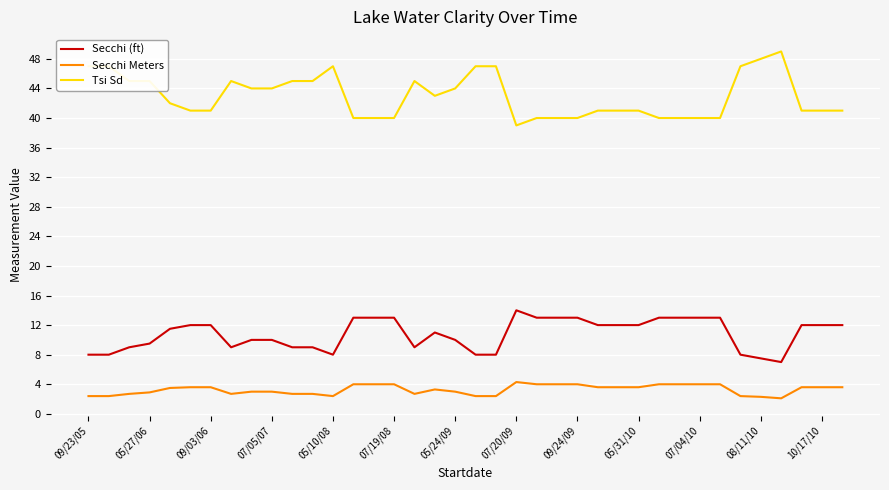

List the series in order of their peak value, lowest first.

Secchi Meters, Secchi (ft), Tsi Sd